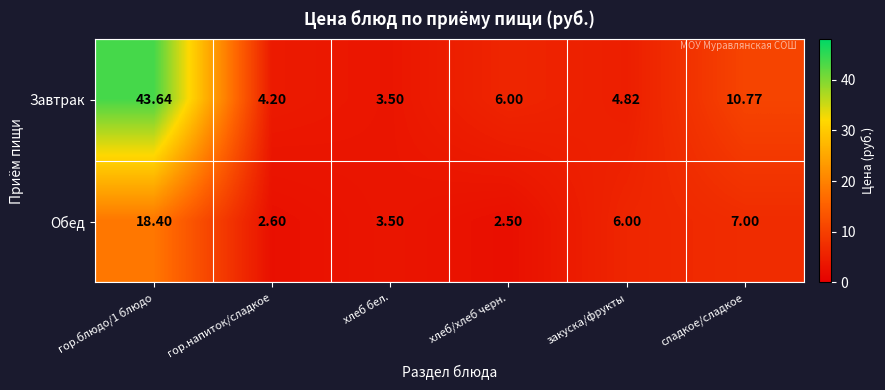

Which series has the largest total across all categories?

Завтрак